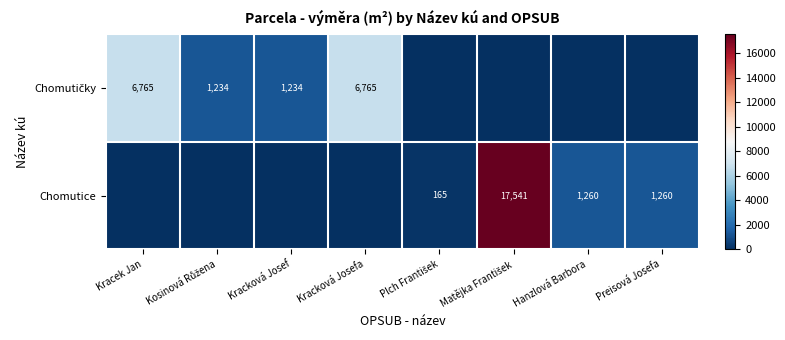

Is the value of Chomutice at Kosinová Růžena greater than the value of Chomutičky at Kracek Jan?

No